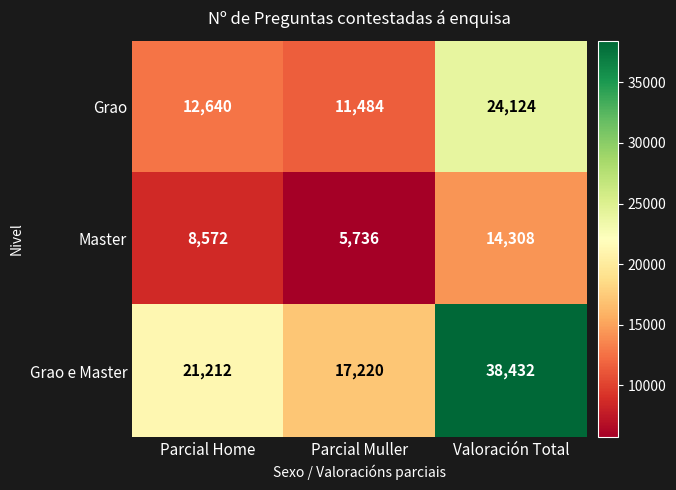

The value of Grao e Master at Parcial Home is 21212. True or false?

True